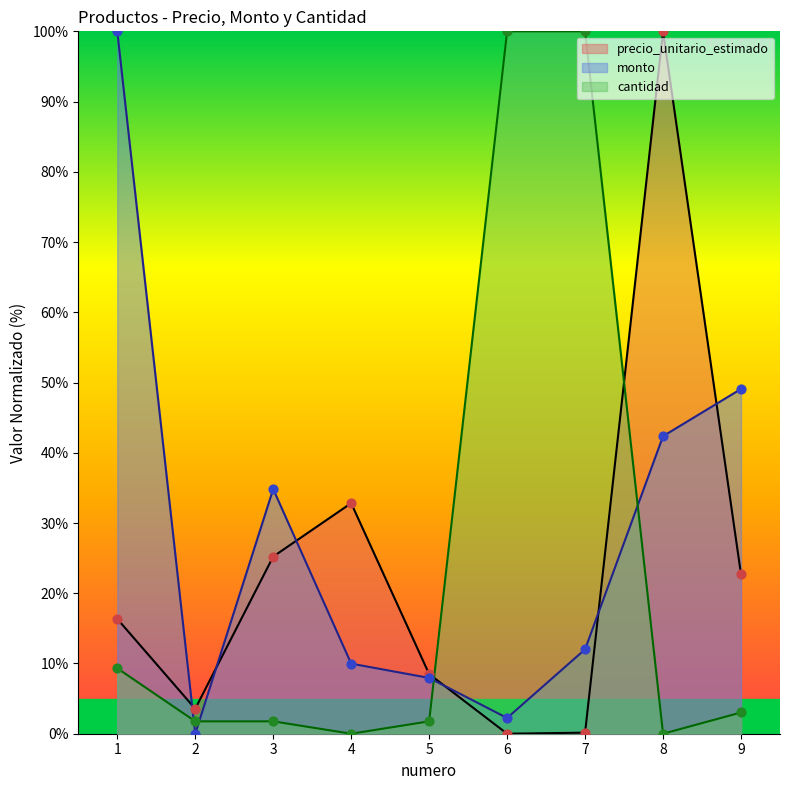

Is the value of monto at 7 greater than the value of precio_unitario_estimado at 4?

No